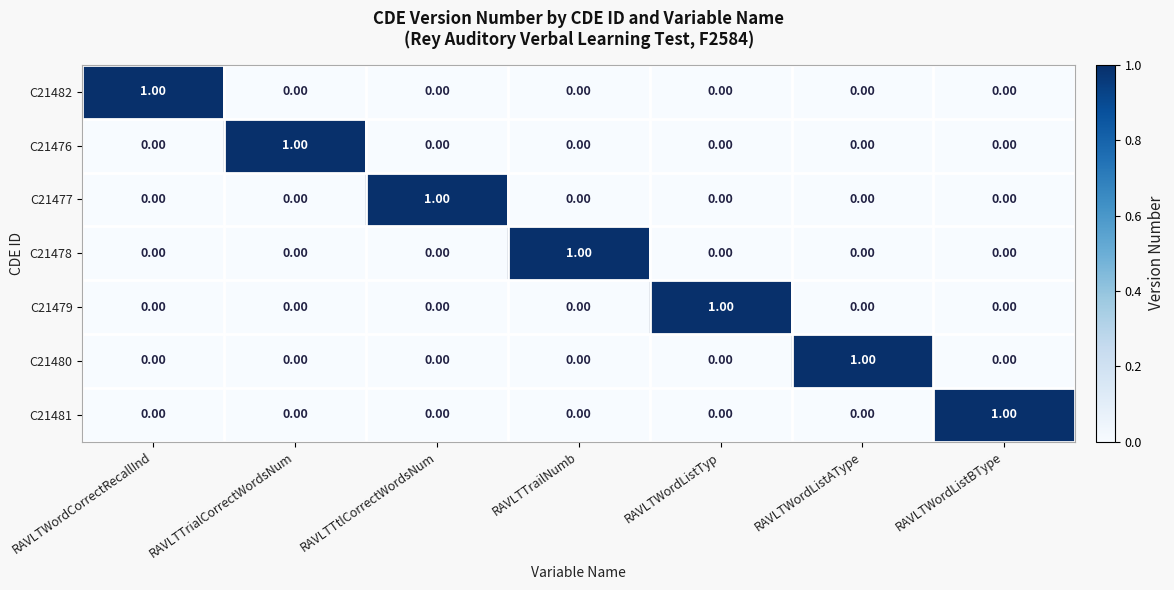

At how many categories does at least one series exceed 0?

7